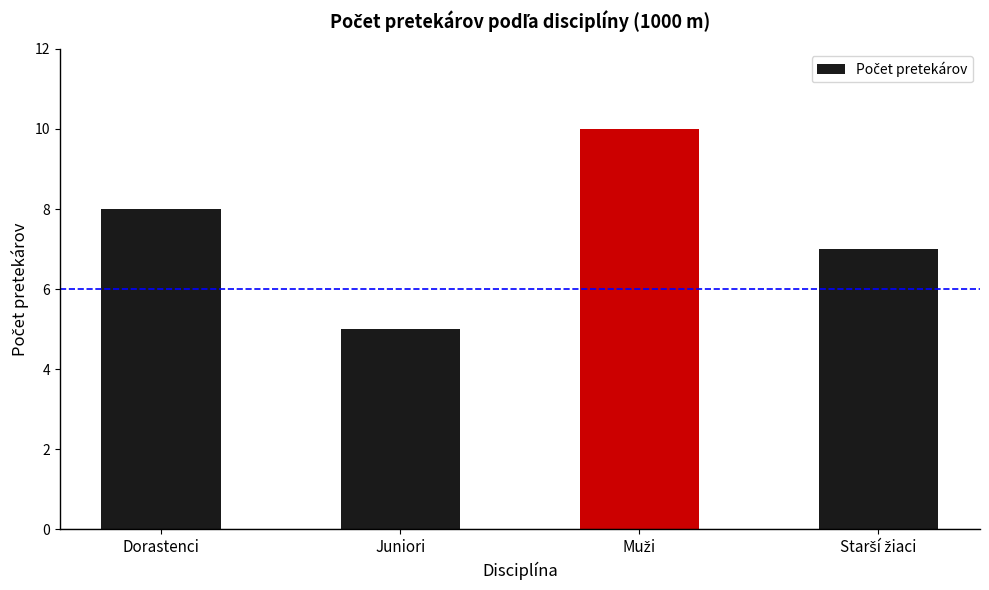

Reading right to left, transcribe all the data shown in this chart.

7	10	5	8